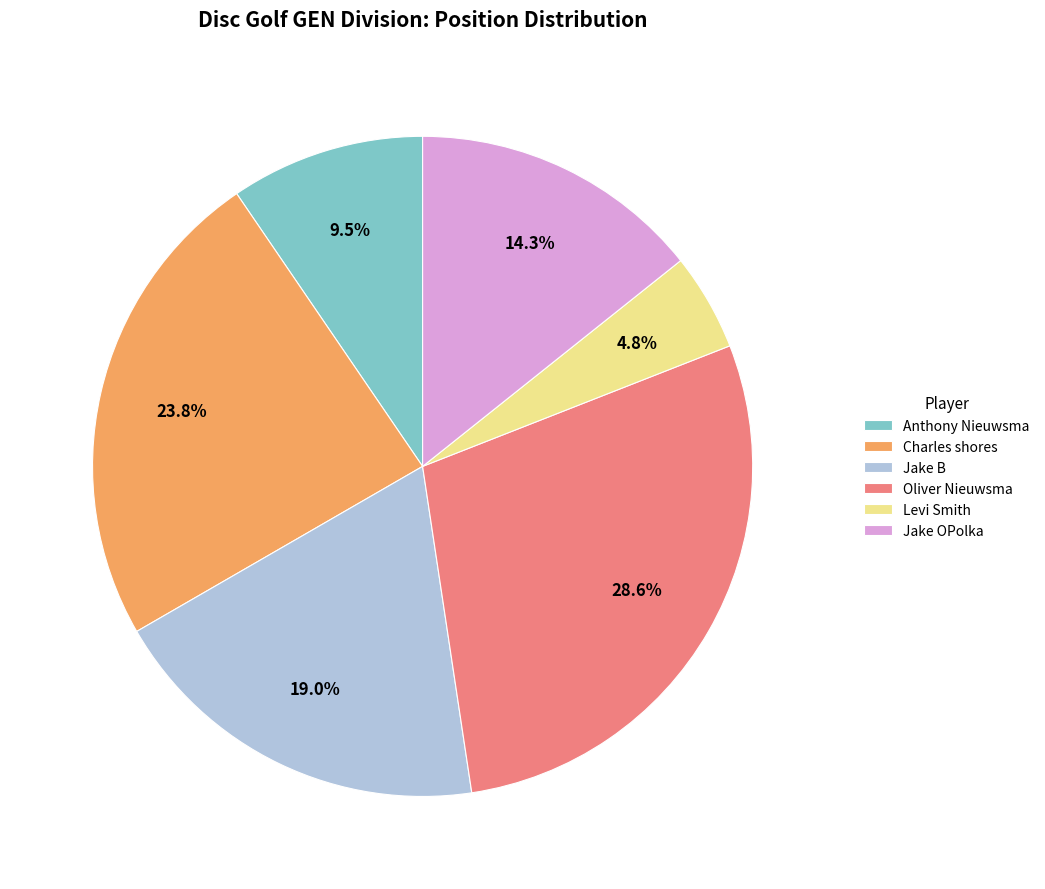

Count the number of slices in the pie.

6